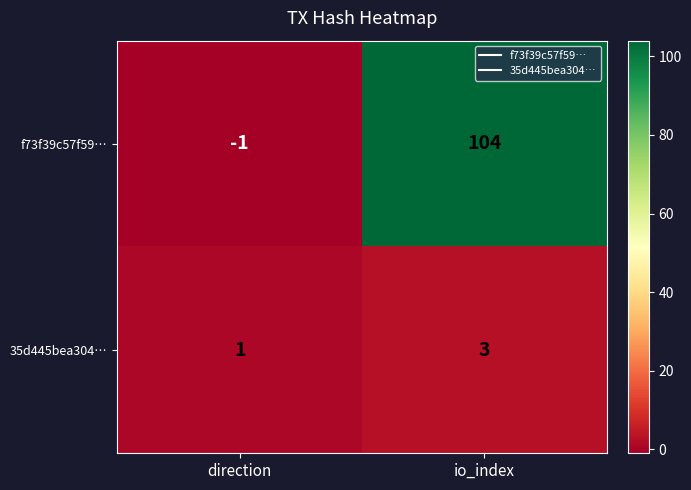

What is the sum of the 35d445bea304… values at io_index and direction?

4